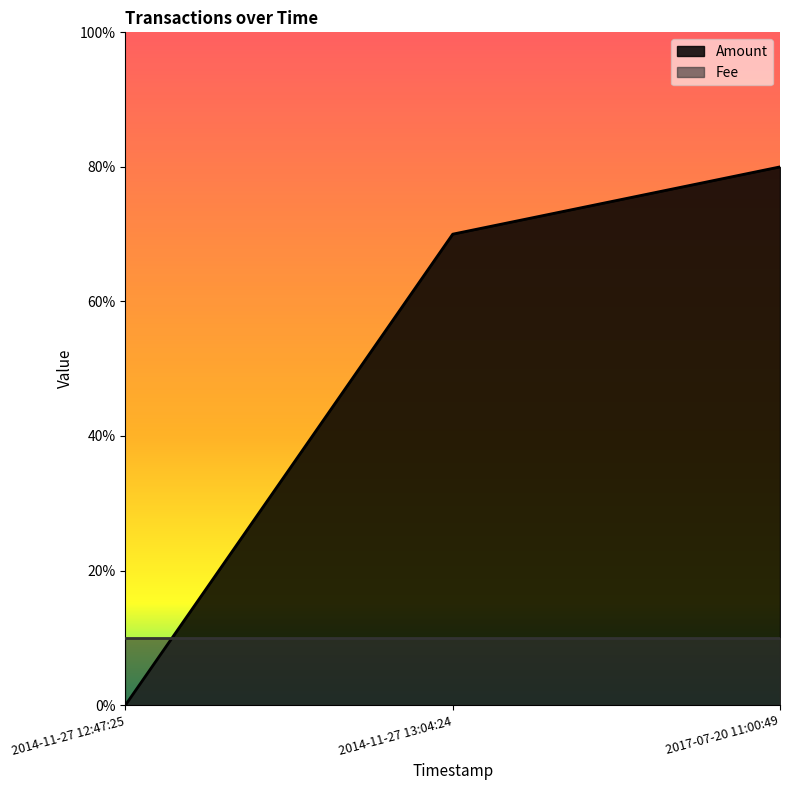

List the labels in order of value, largest first.

2017-07-20 11:00:49, 2014-11-27 13:04:24, 2014-11-27 12:47:25